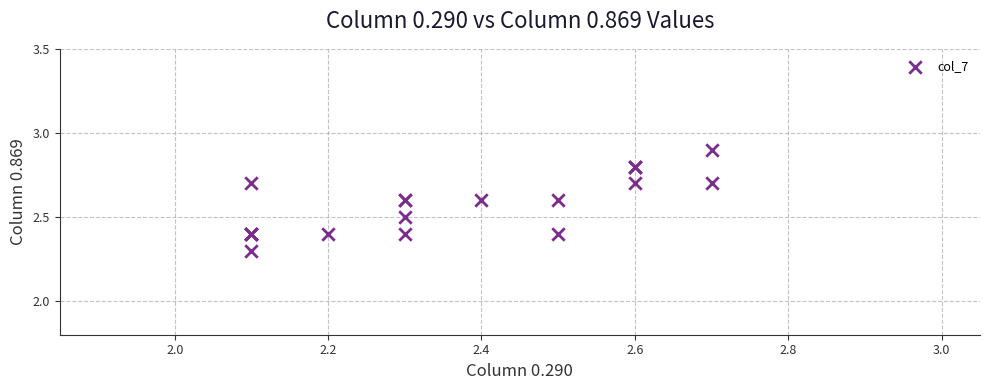

What Y value in the scatter plot is closest to 2?

2.3